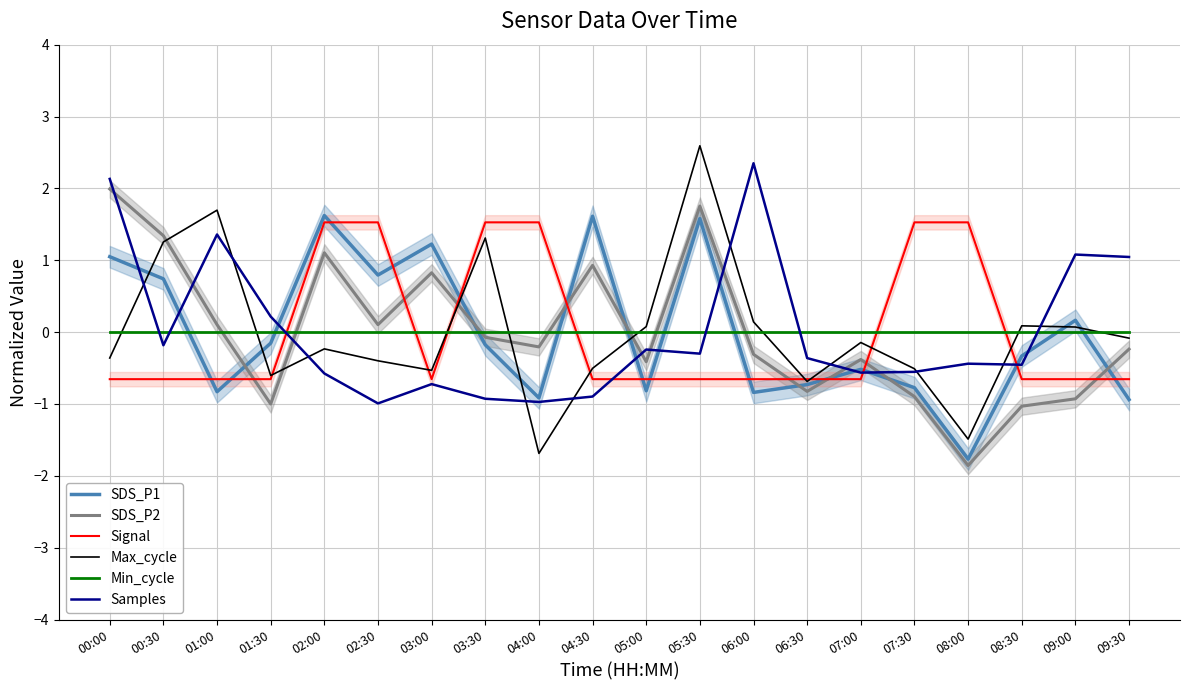

Where is the first local maximum for Max_cycle?

01:00